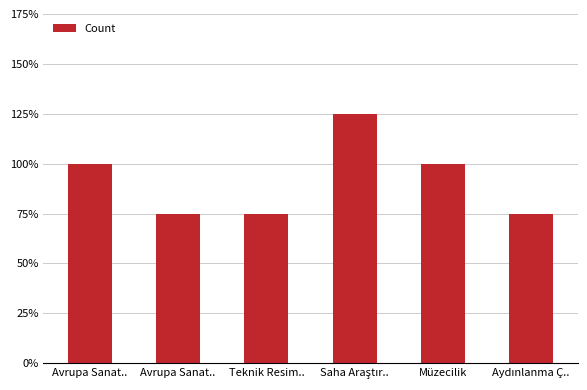

Rank the categories by value from lowest to highest.

Avrupa Sanat.., Teknik Resim.., Aydınlanma Ç.., Avrupa Sanat.., Müzecilik, Saha Araştır..